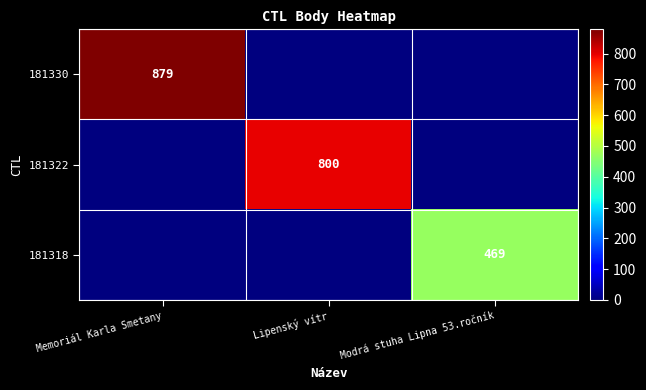

How many data points does each series have?

3